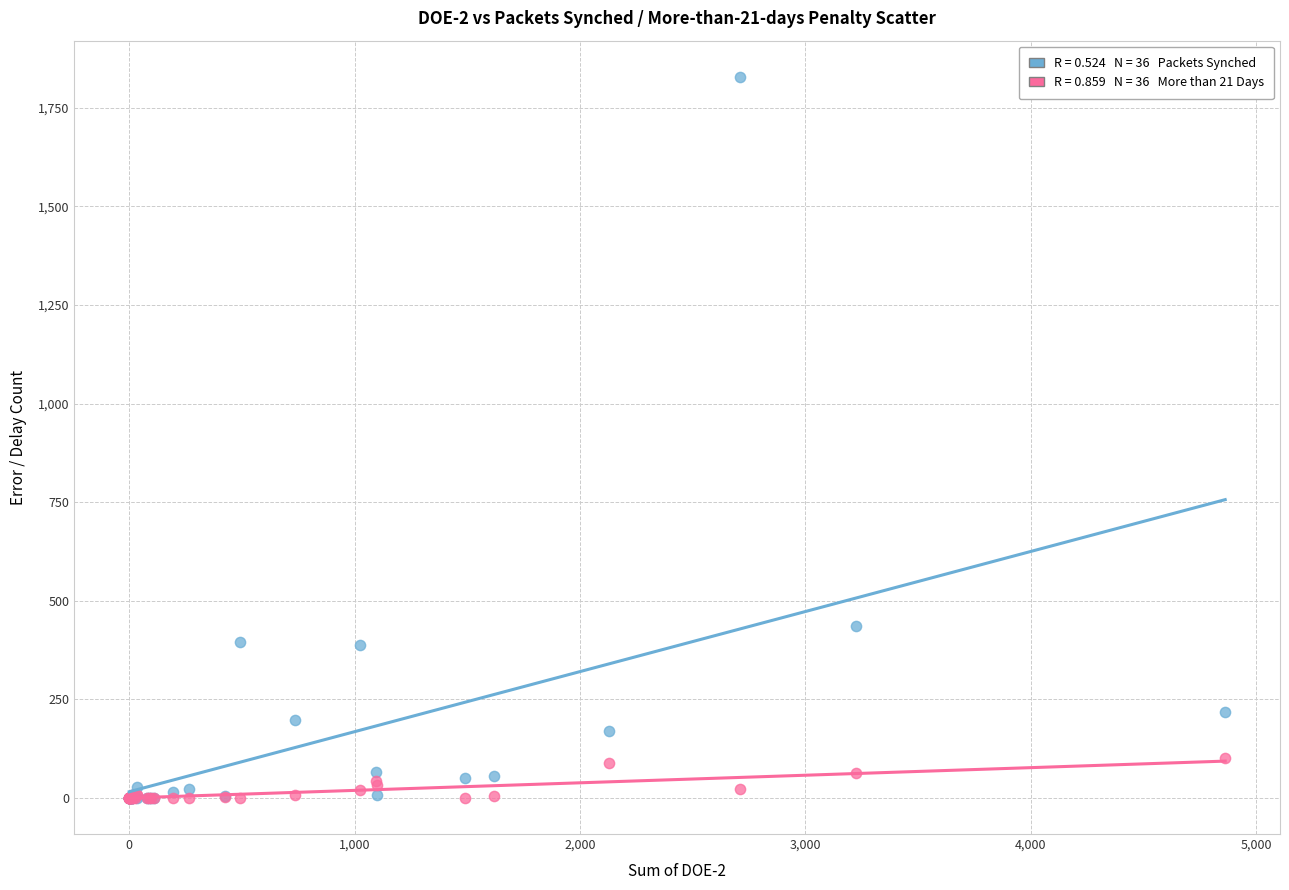

Across all series, what Y value is closest to 914?

435